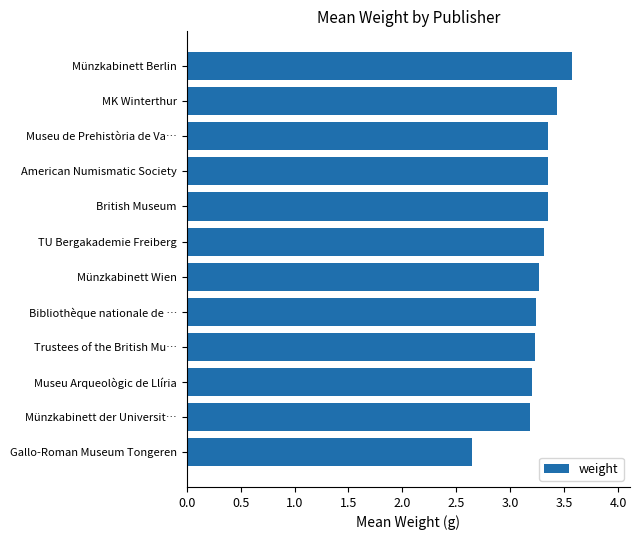

What is the change in value from Münzkabinett Wien to Museu de Prehistòria de Va…?

+0.1